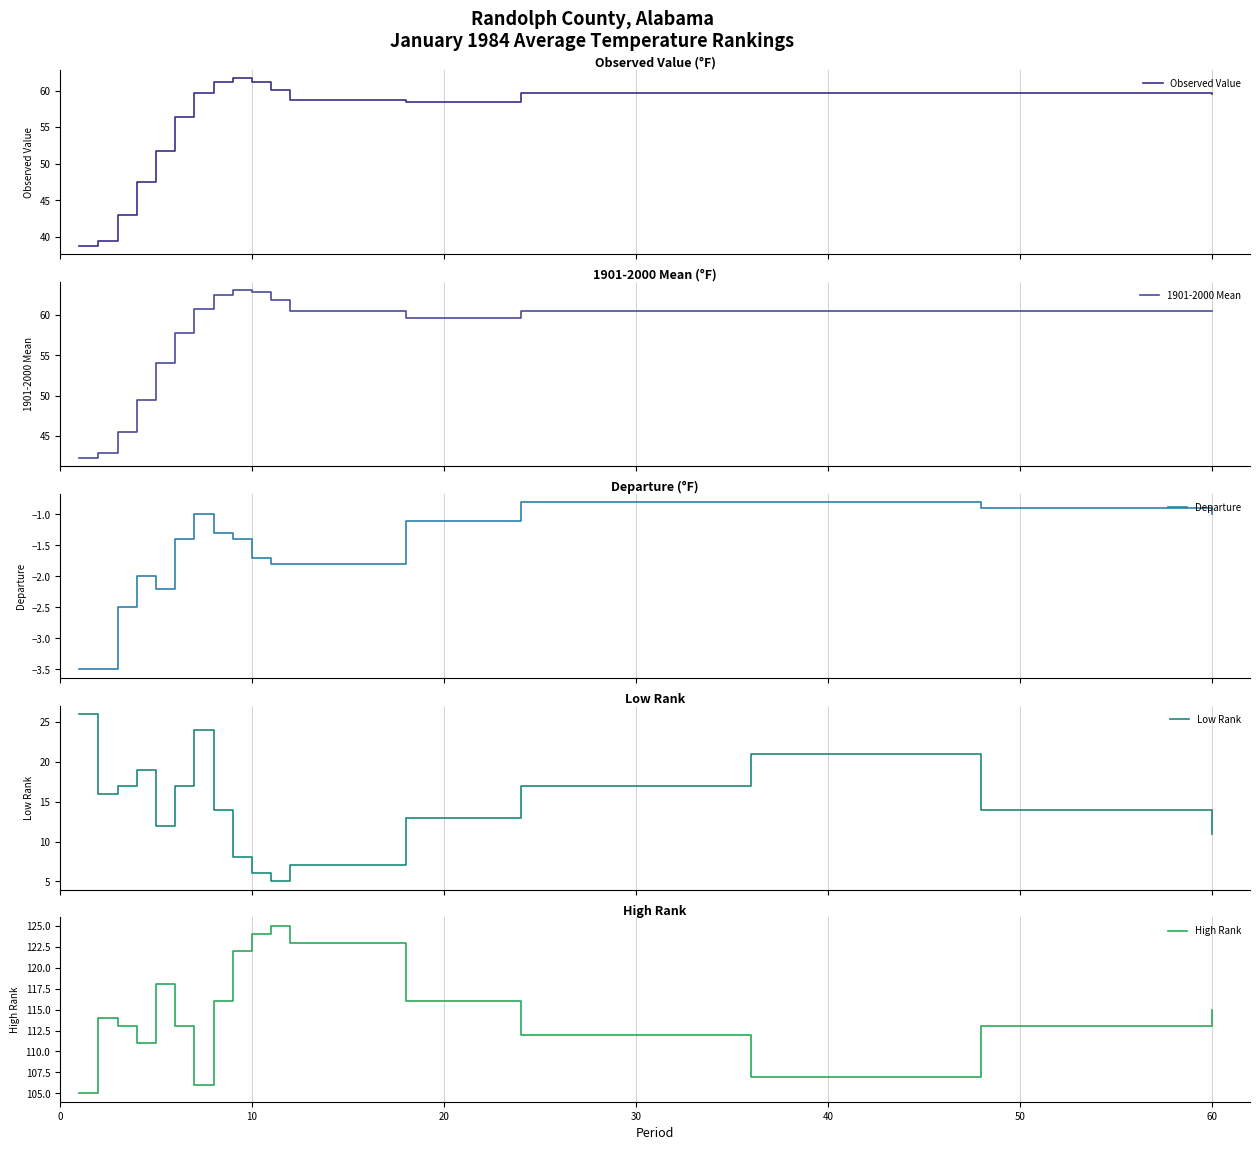

True or false: Low Rank and Departure cross at least once.

False